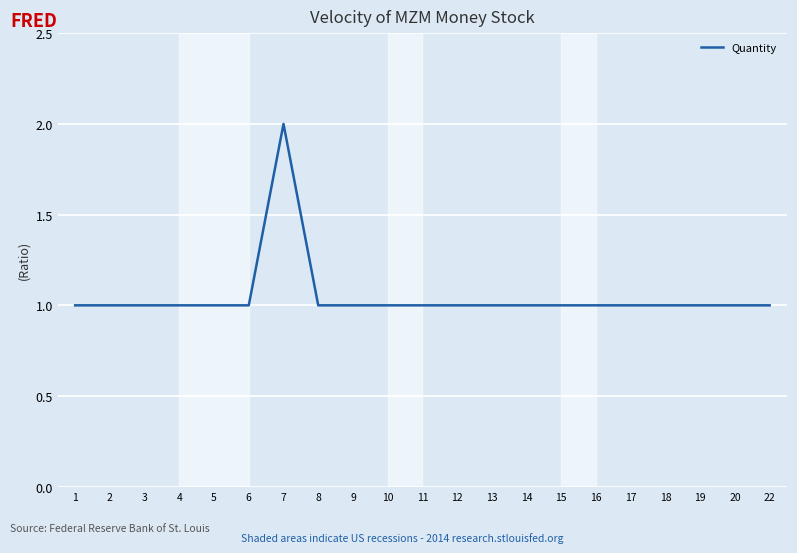

Reading left to right, transcribe all the data shown in this chart.

1	1	1	1	1	1	2	1	1	1	1	1	1	1	1	1	1	1	1	1	1